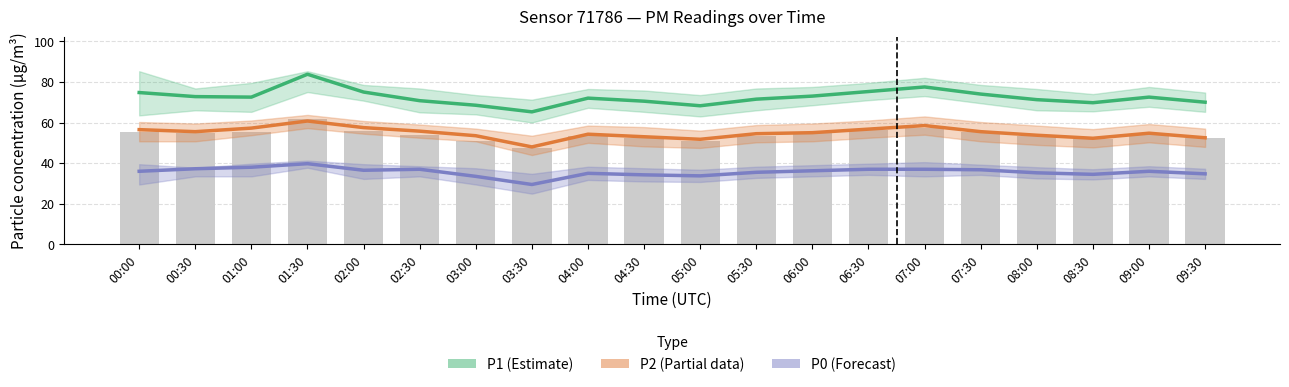

What is the maximum value for P0 (Forecast)?

39.8